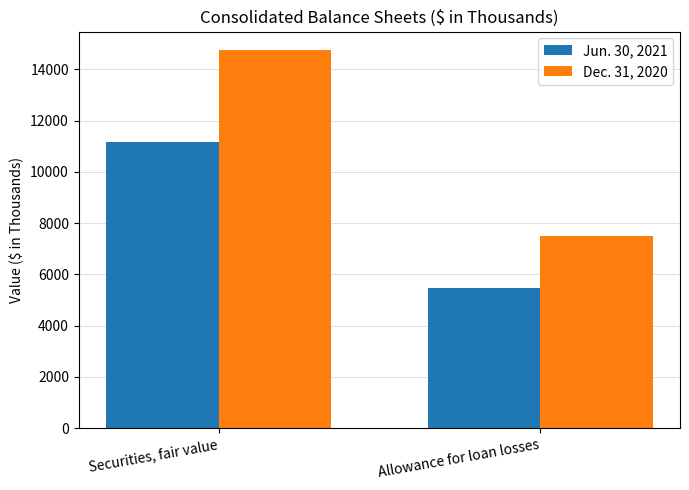

What is the total value across all series at Allowance for loan losses?

12950